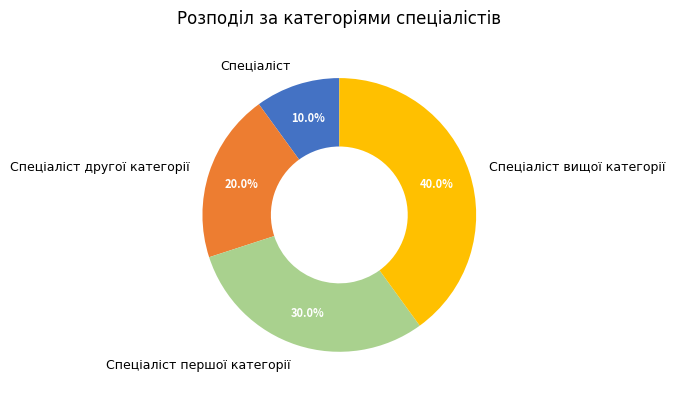

To the nearest percent, what is the combined percentage of Спеціаліст другої категорії and Спеціаліст?

30%